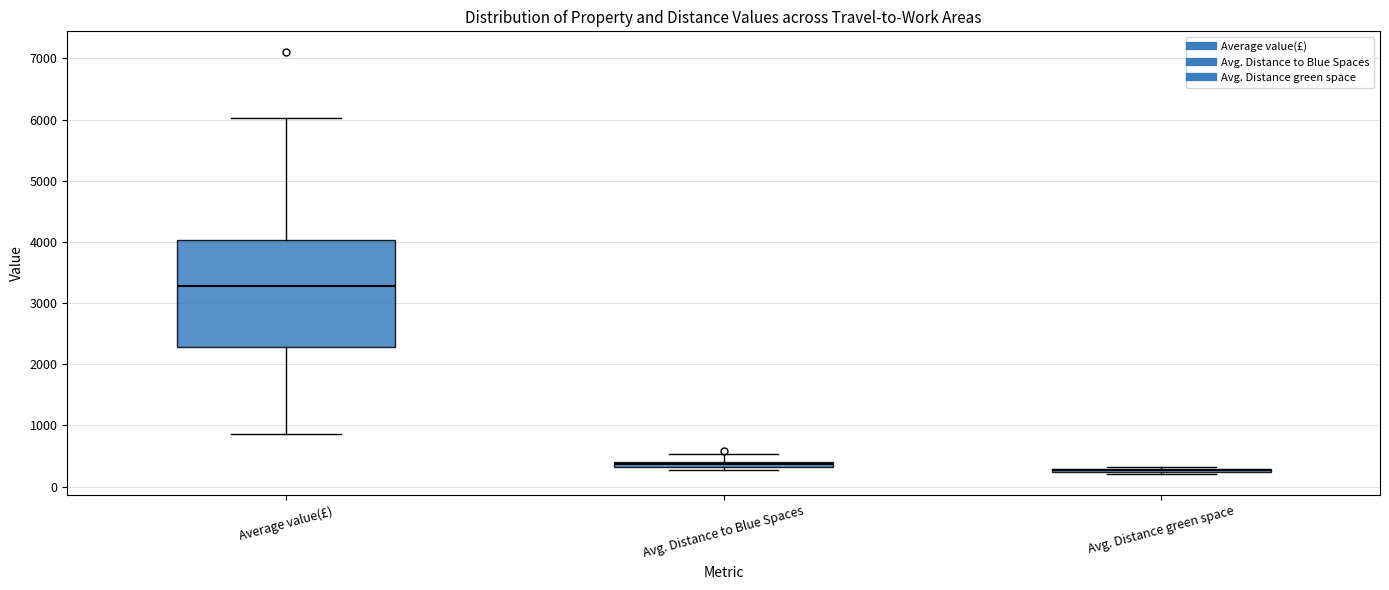

Comparing the boxes themselves (not the whiskers), which one is the tallest?

Average value(£)